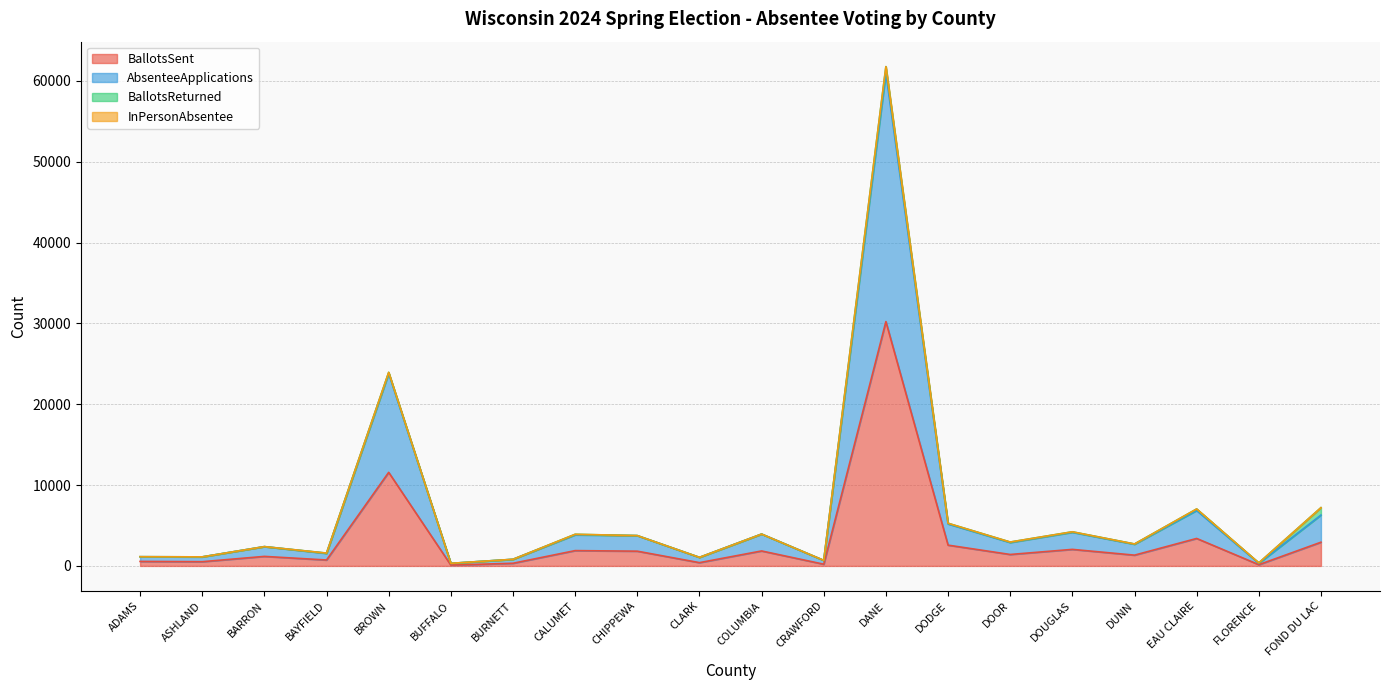

What is the highest value of the BallotsSent series?

30222